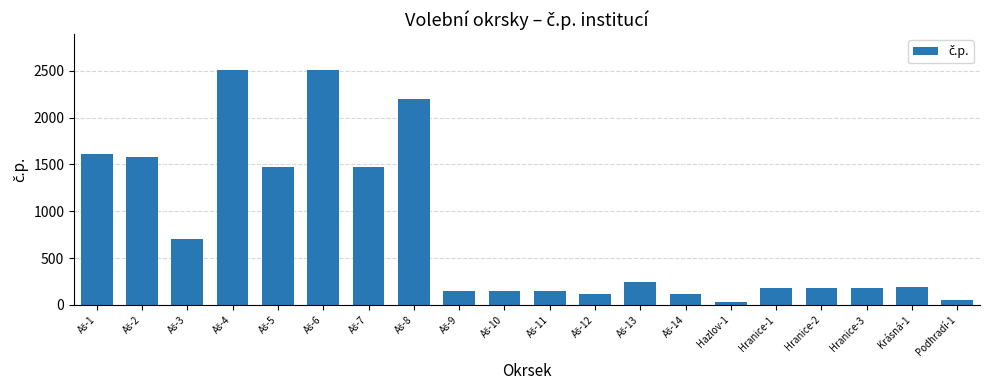

What is the label of the 1st bar from the right?

Podhradí-1